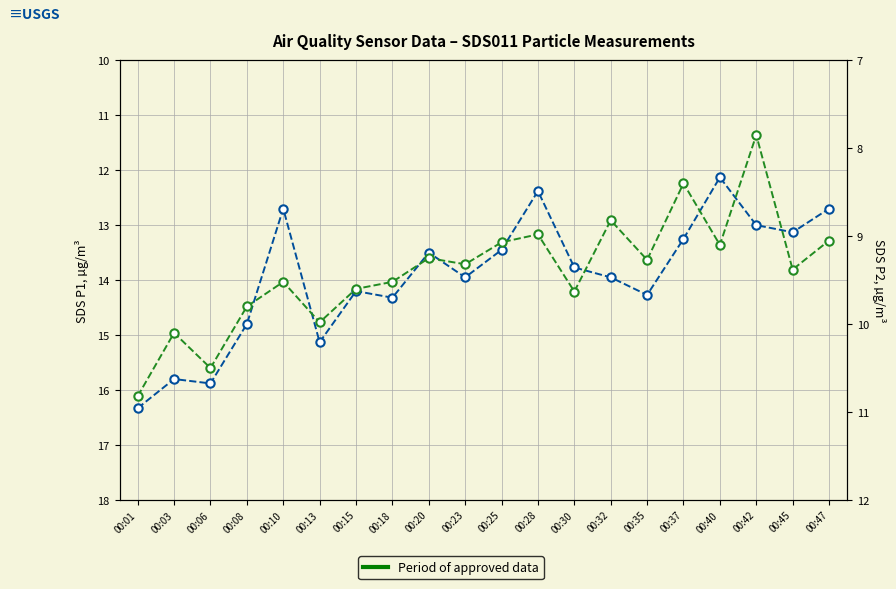

What is the approximate value of SDS_P1 at 00:35?

14.3